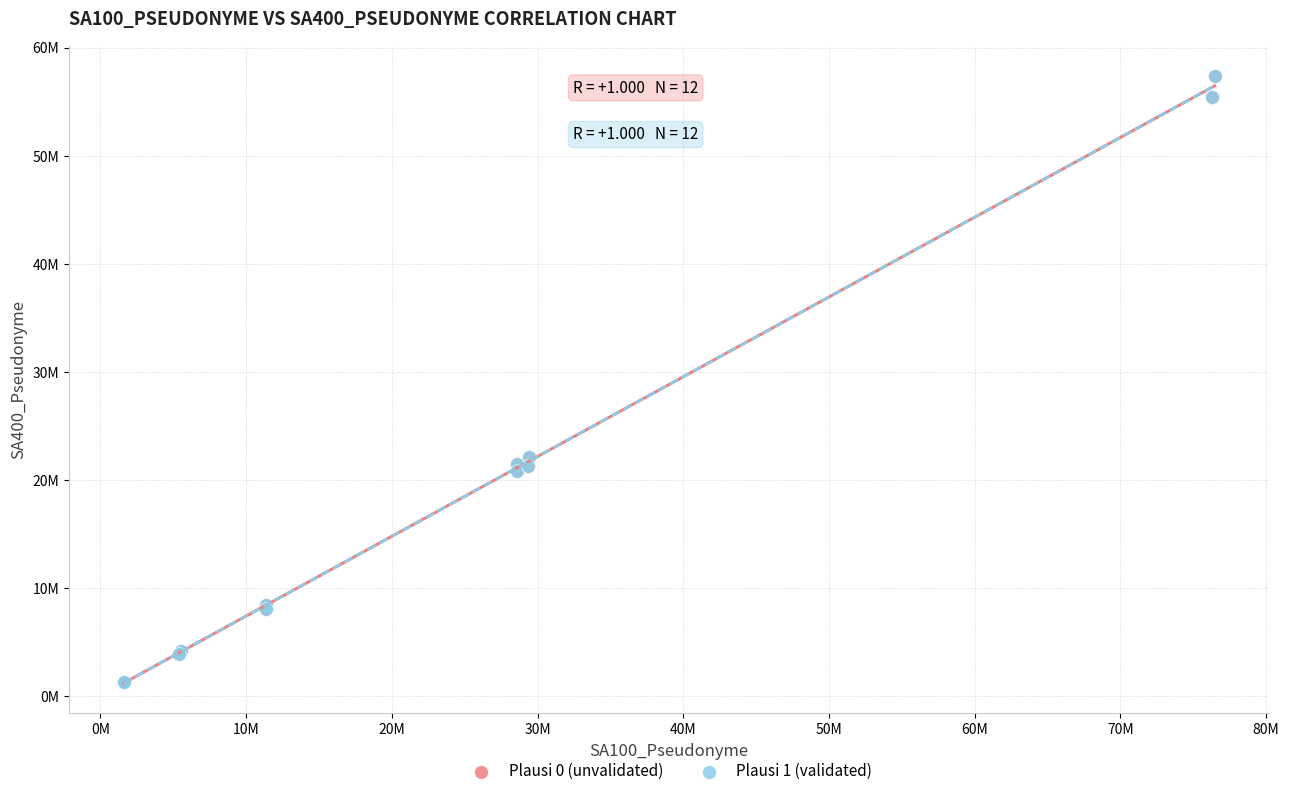

What are all the series names shown in the legend?

Plausi 0 (unvalidated), Plausi 1 (validated)